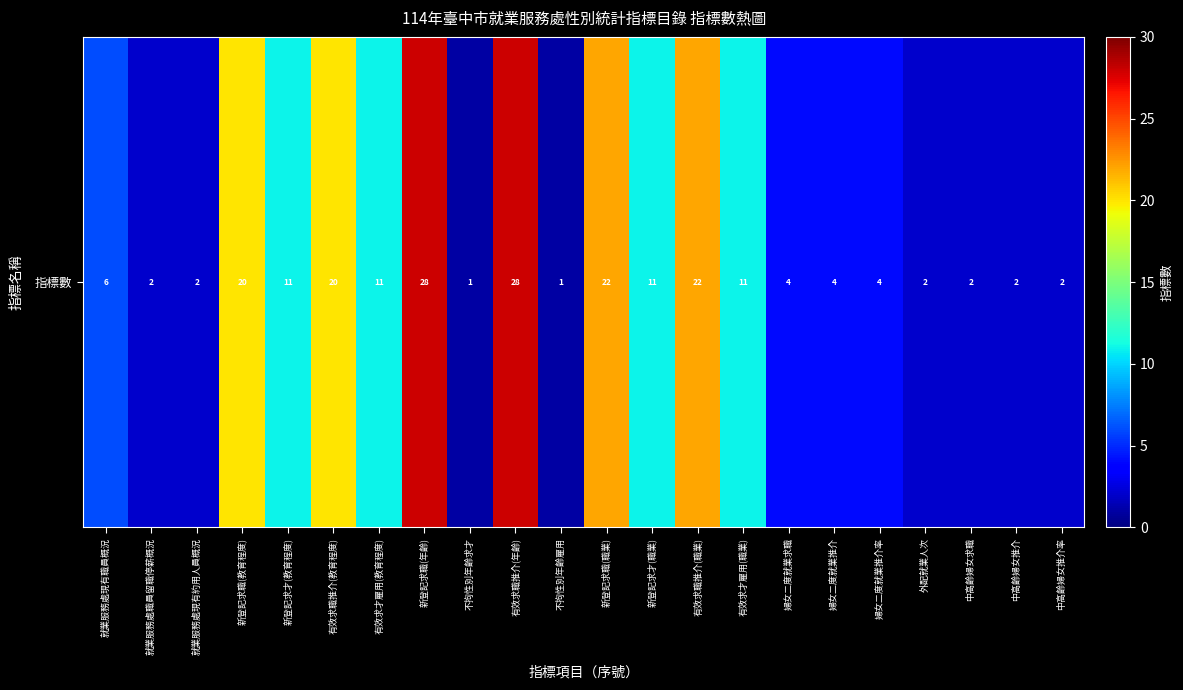

True or false: the data shows 20 at 有效求職推介(教育程度).

True